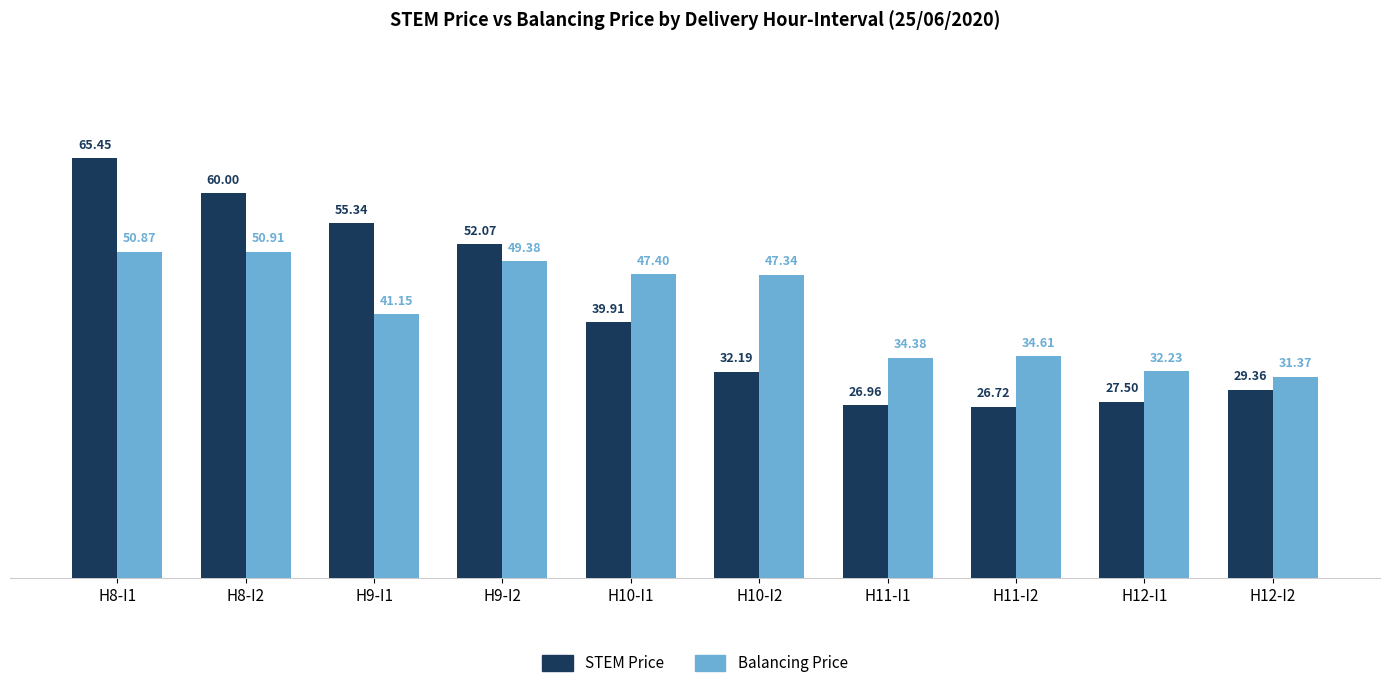

What value does the STEM Price series have at H11-I1?

27.0